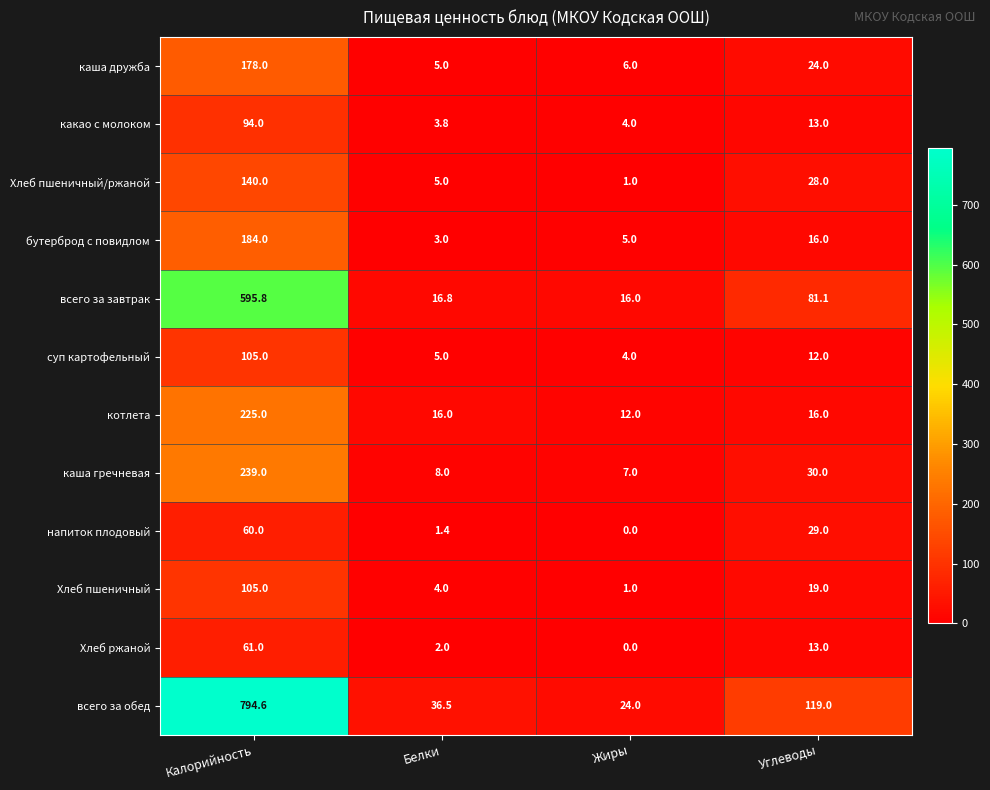

Which category has the lowest value across all series?

Жиры